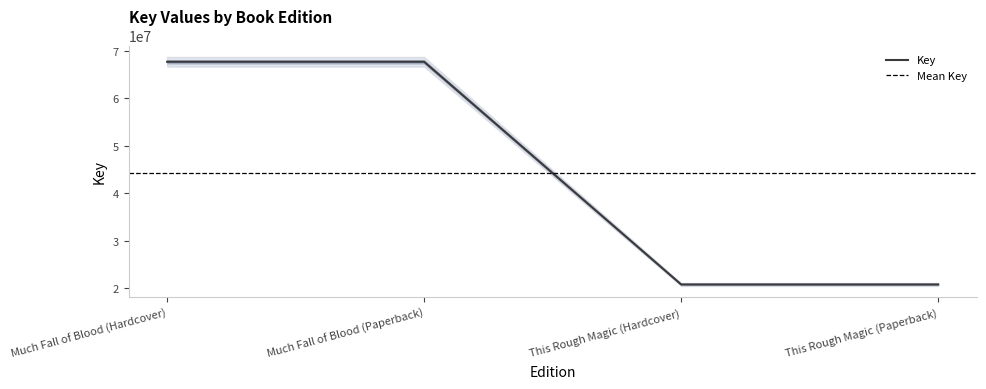

Rank the categories by value from highest to lowest.

Much Fall of Blood (Hardcover), Much Fall of Blood (Paperback), This Rough Magic (Hardcover), This Rough Magic (Paperback)